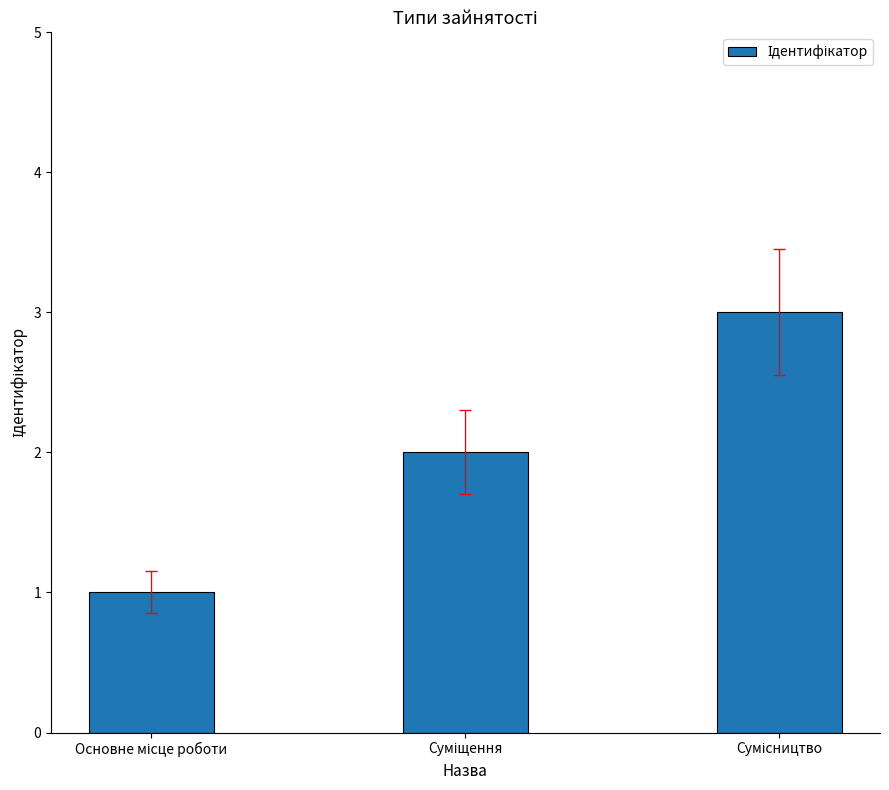

What is the smallest value displayed?

1